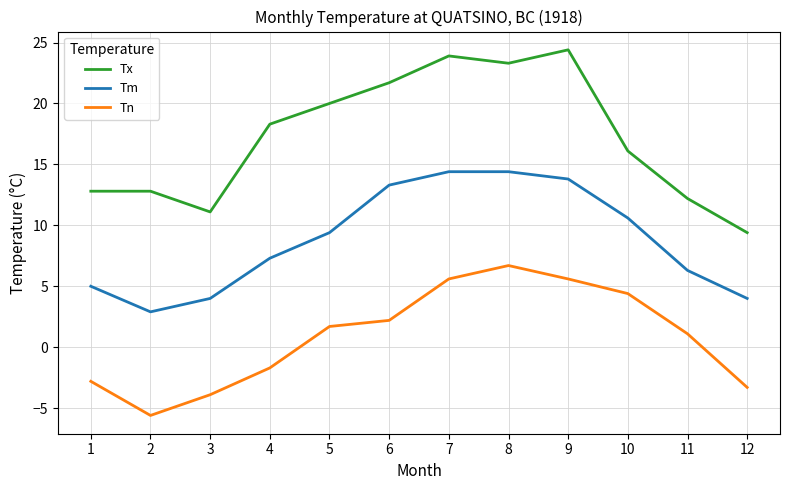

Is this an area chart (filled region under the line)?

No